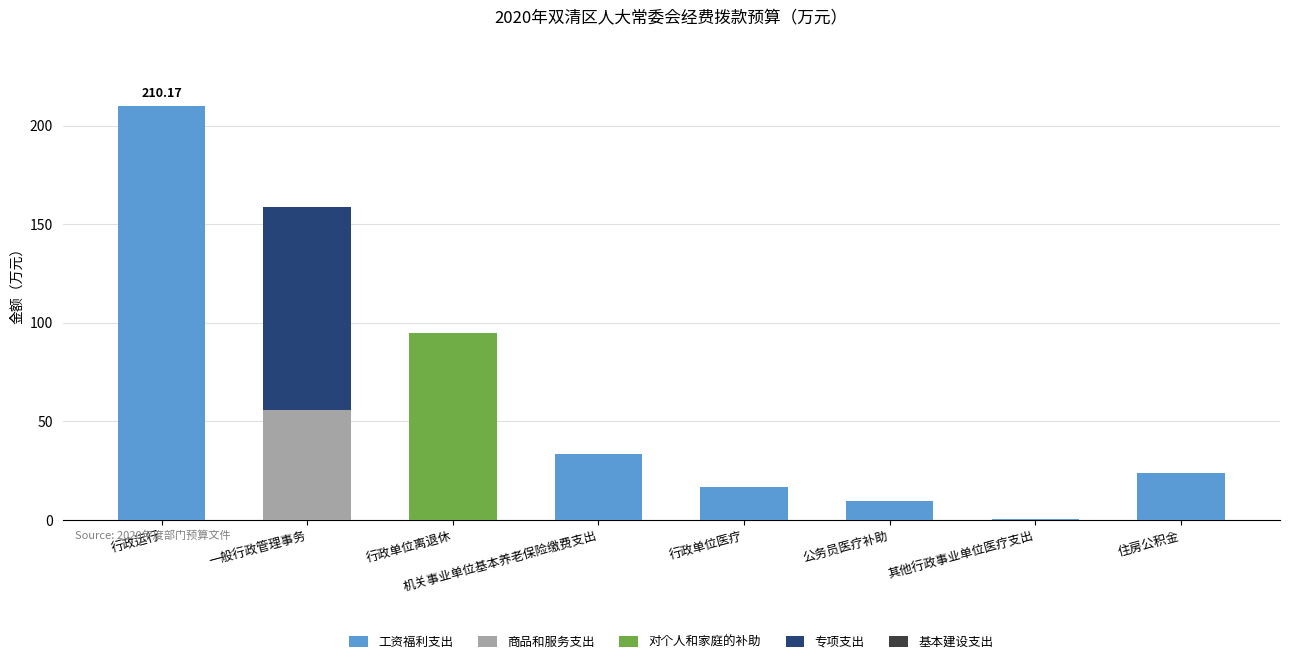

What is the total value across all series at 一般行政管理事务?

159.0